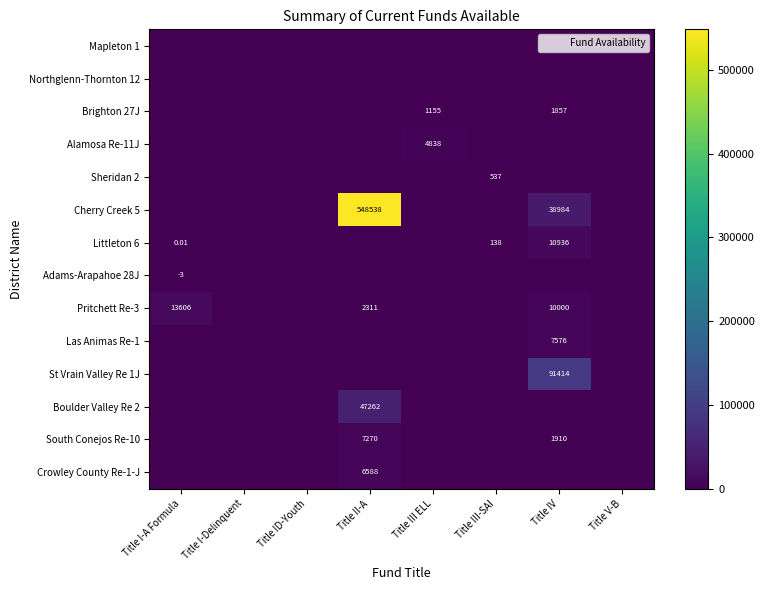

At which label does South Conejos Re-10 reach its minimum?

Title I-A Formula